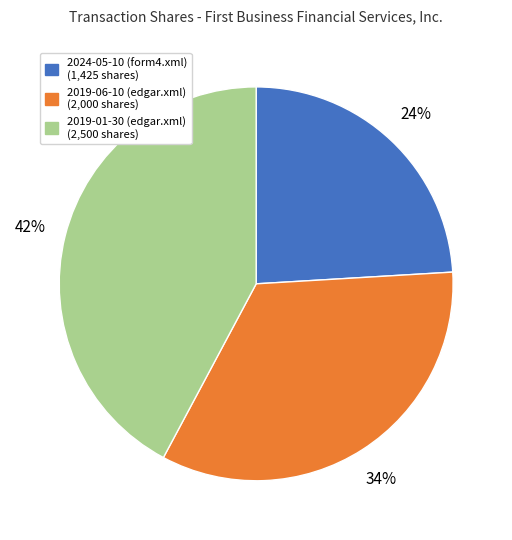

Does 2019-06-10 (edgar.xml) account for over 50% of the chart?

No